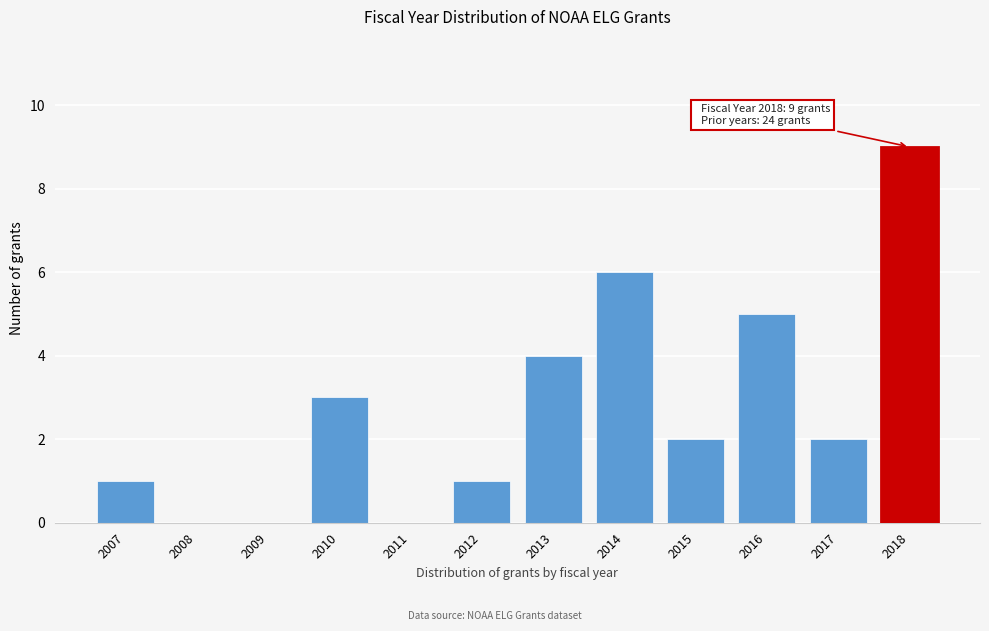

Reading left to right, what are all the values shown in this chart?

2007=1	2008=0	2009=0	2010=3	2011=0	2012=1	2013=4	2014=6	2015=2	2016=5	2017=2	2018=9